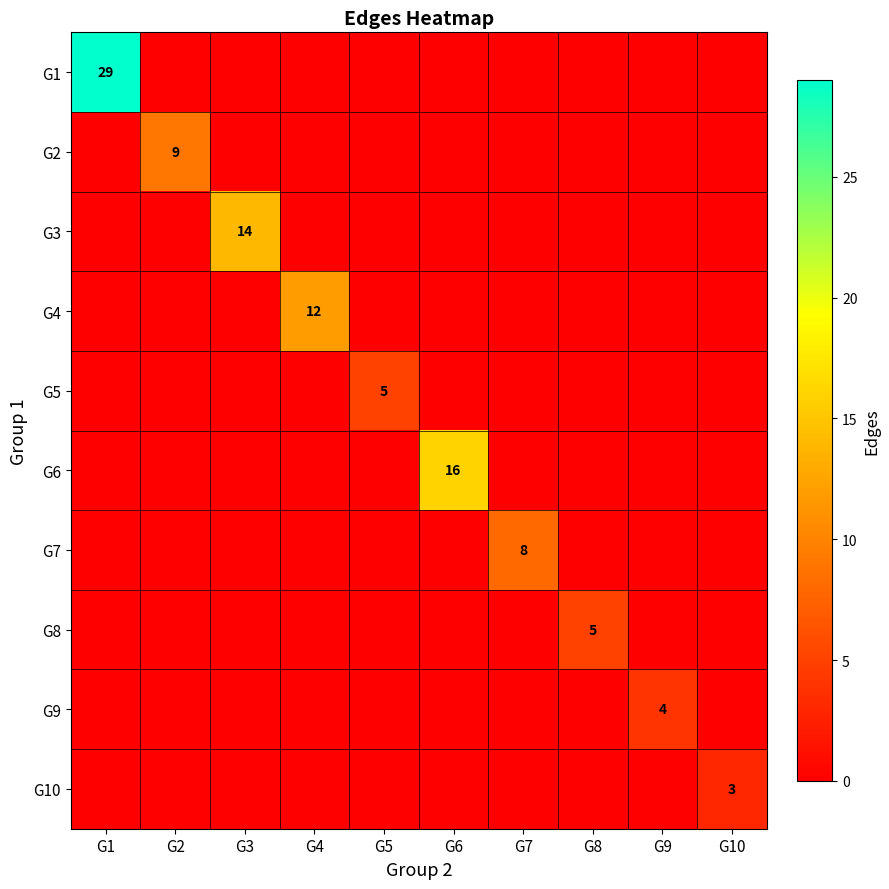

At which category does the chart reach its peak across all series?

G1